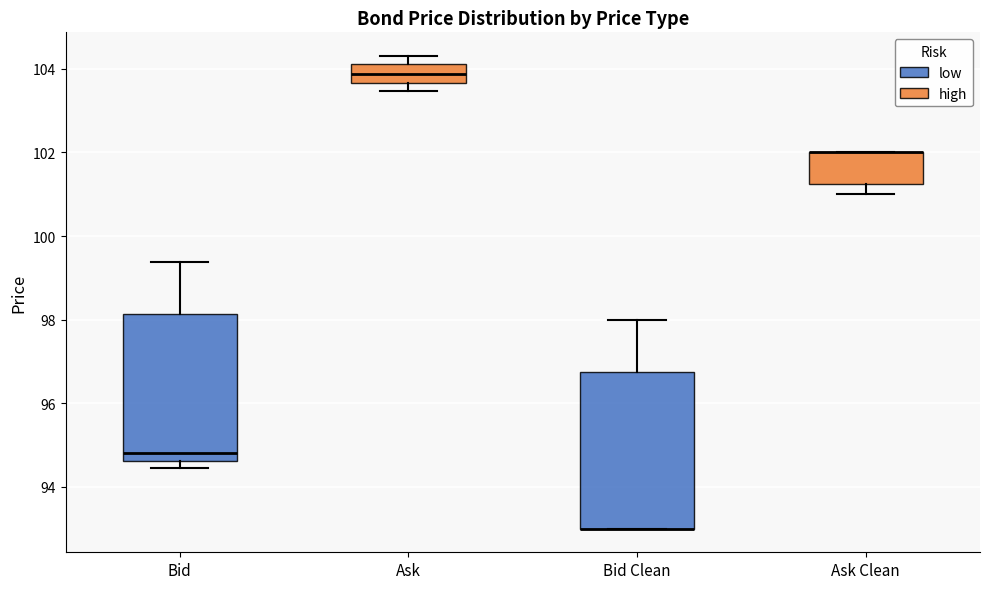

Where is the lower edge of the box for Ask Clean on the y-axis? The values are not printed on the chart, so give them approximately, as read against the axis.

101.2